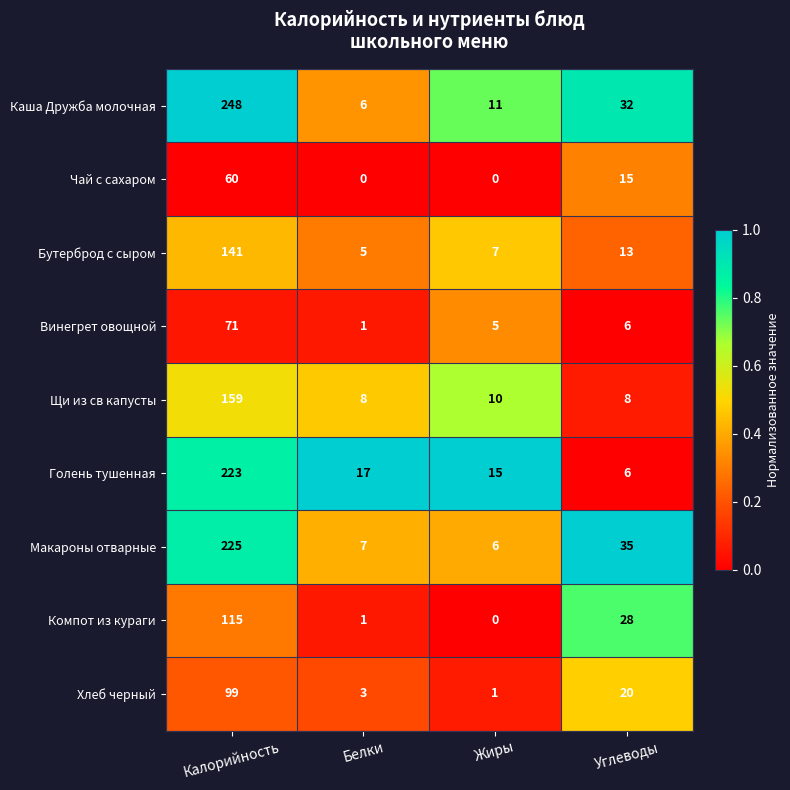

Rank the series by their maximum value, from lowest to highest.

Чай с сахаром, Винегрет овощной, Хлеб черный, Компот из кураги, Бутерброд с сыром, Щи из св капусты, Голень тушенная, Макароны отварные, Каша Дружба молочная